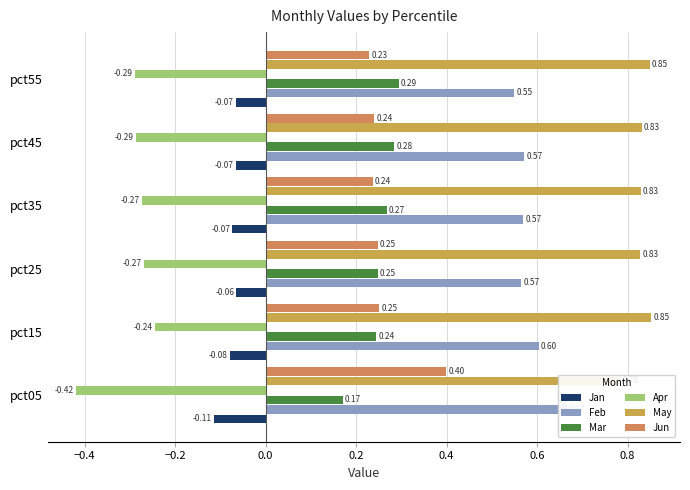

List the series in order of their peak value, highest first.

May, Feb, Jun, Mar, Jan, Apr